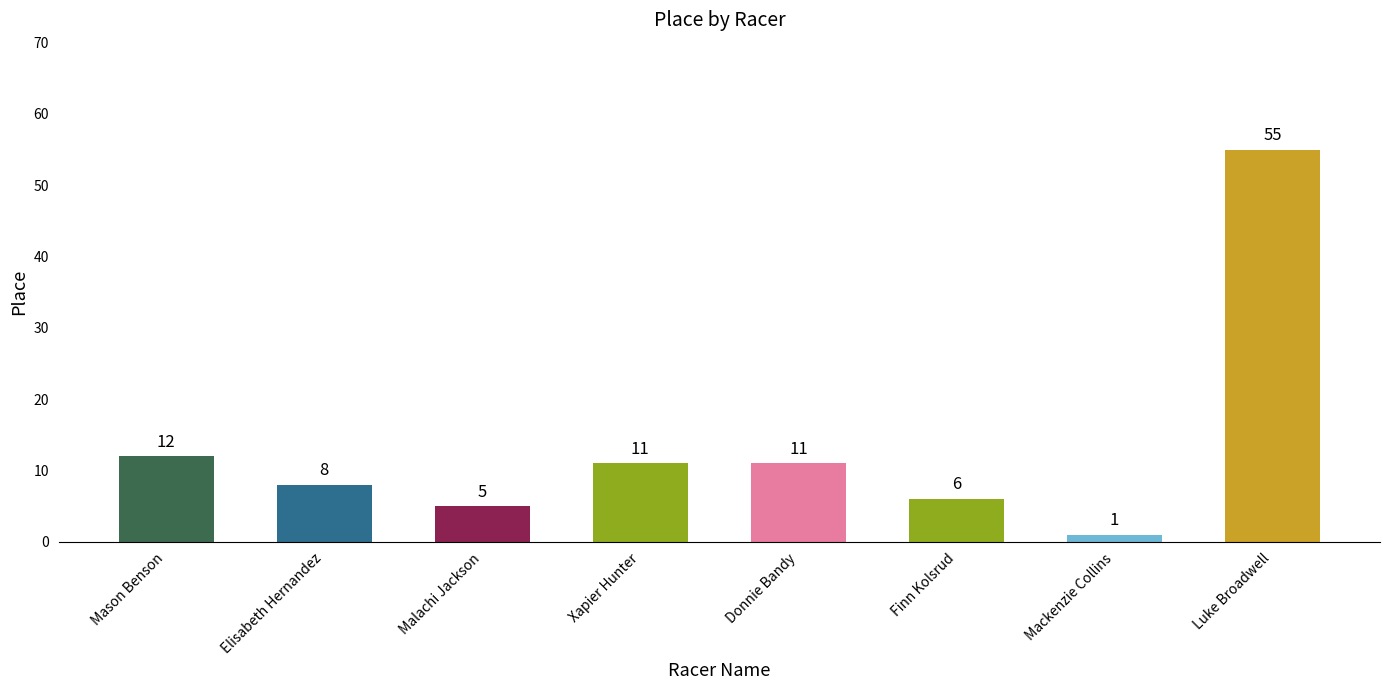

Are the bars horizontal?

No